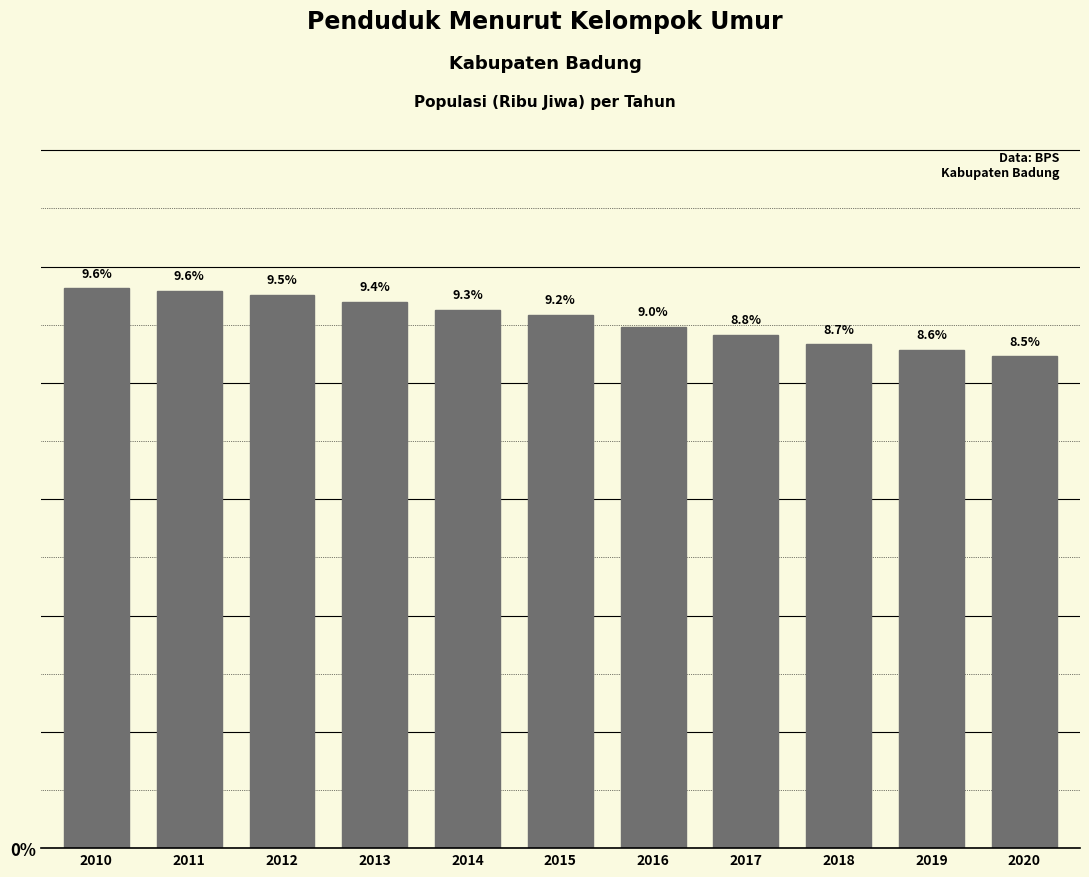

Reading right to left, what are all the values shown in this chart?

8.5	8.6	8.7	8.8	9.0	9.2	9.3	9.4	9.5	9.6	9.6